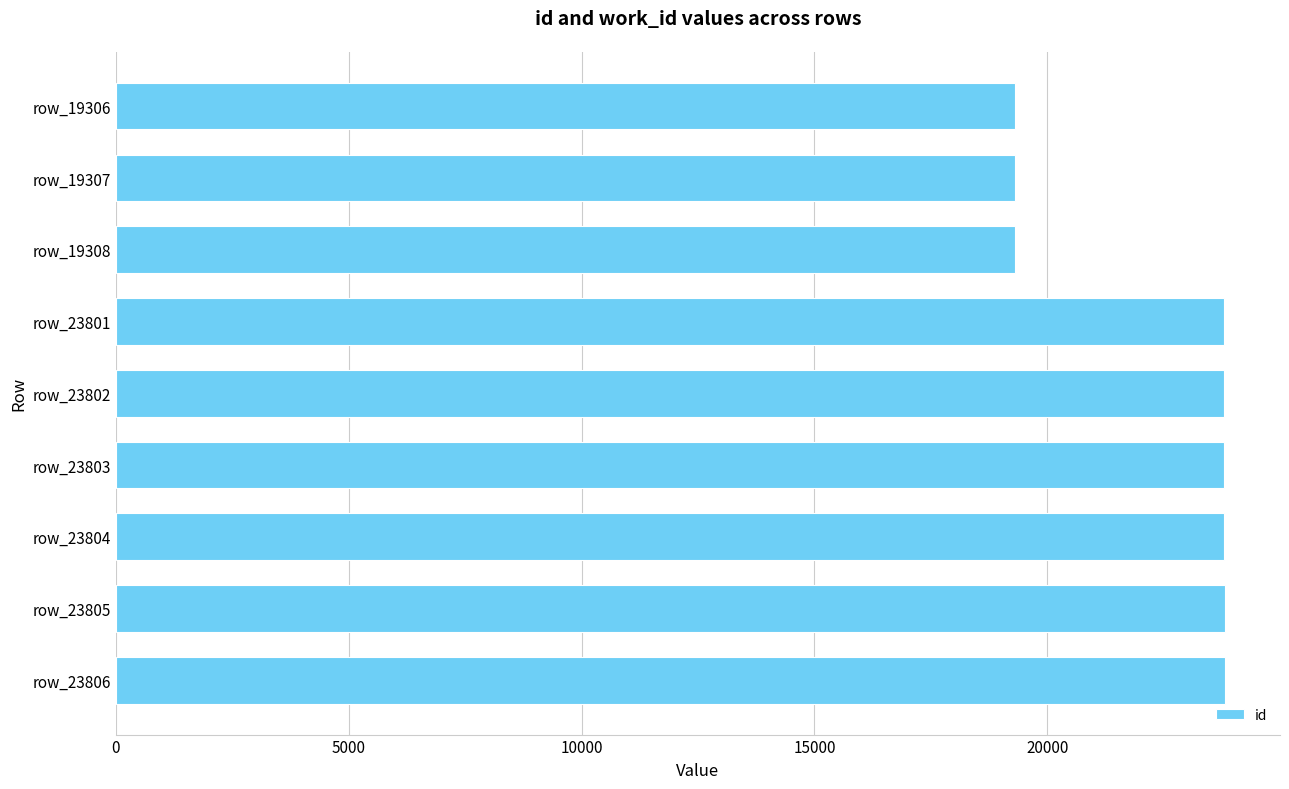

How many values are below 23802?

4